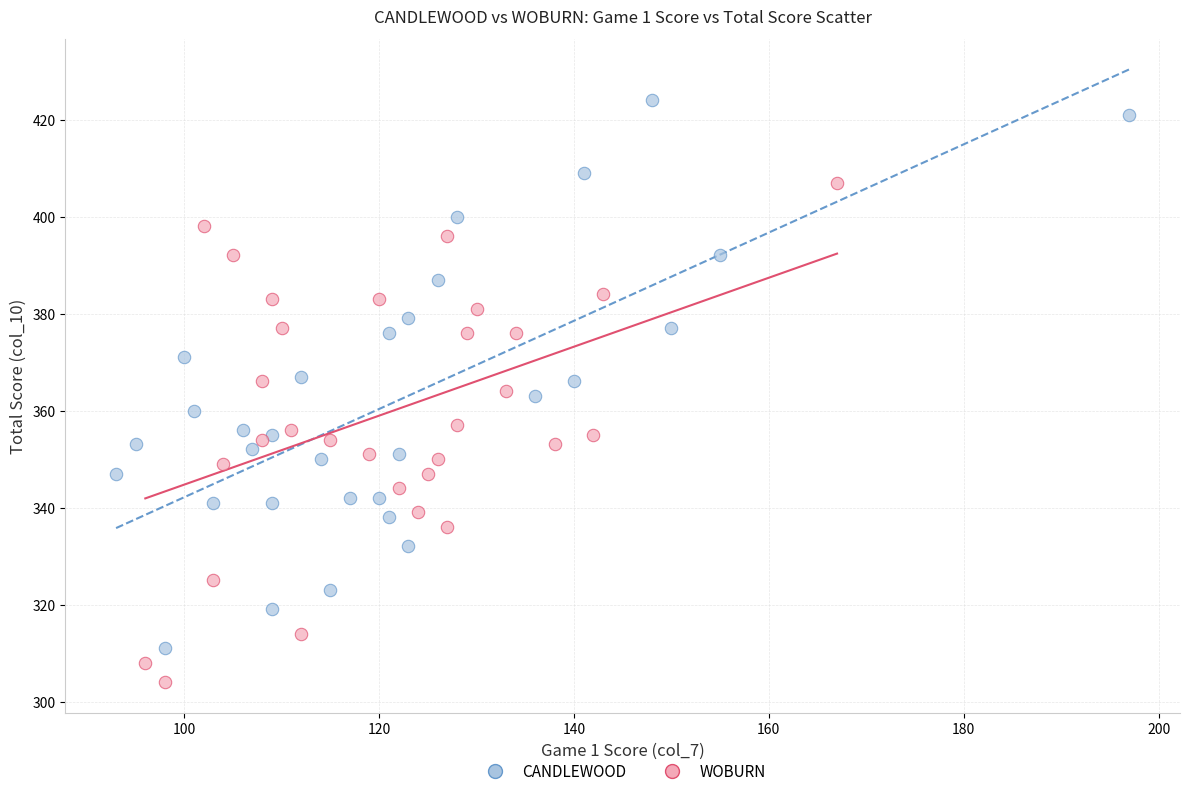

What are all the series names shown in the legend?

CANDLEWOOD, WOBURN